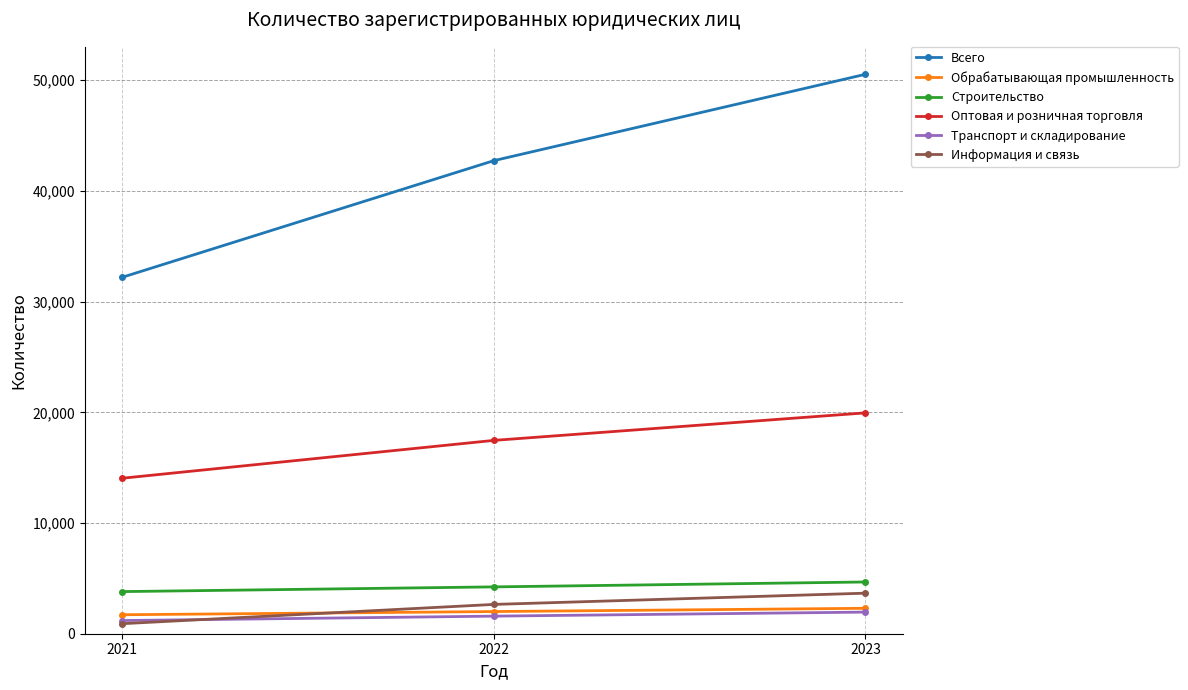

Rank the categories by Оптовая и розничная торговля value from lowest to highest.

2021, 2022, 2023